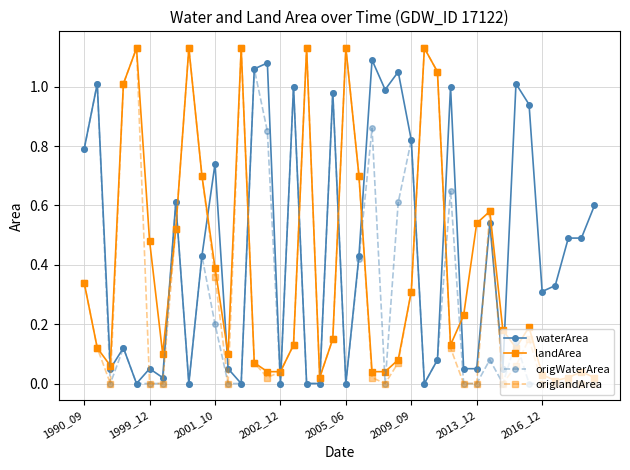

True or false: origlandArea has more than 0 points higher than both neighbors.

True